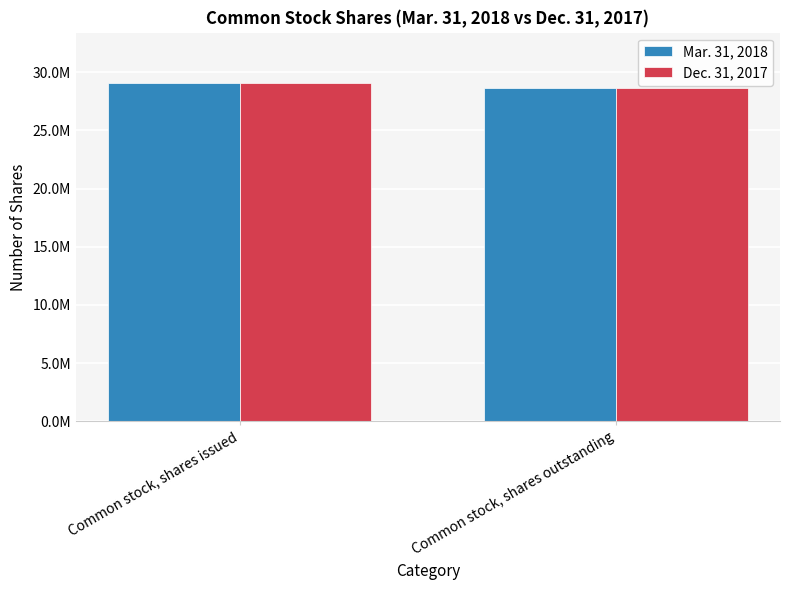

What are all the series names shown in the legend?

Mar. 31, 2018, Dec. 31, 2017